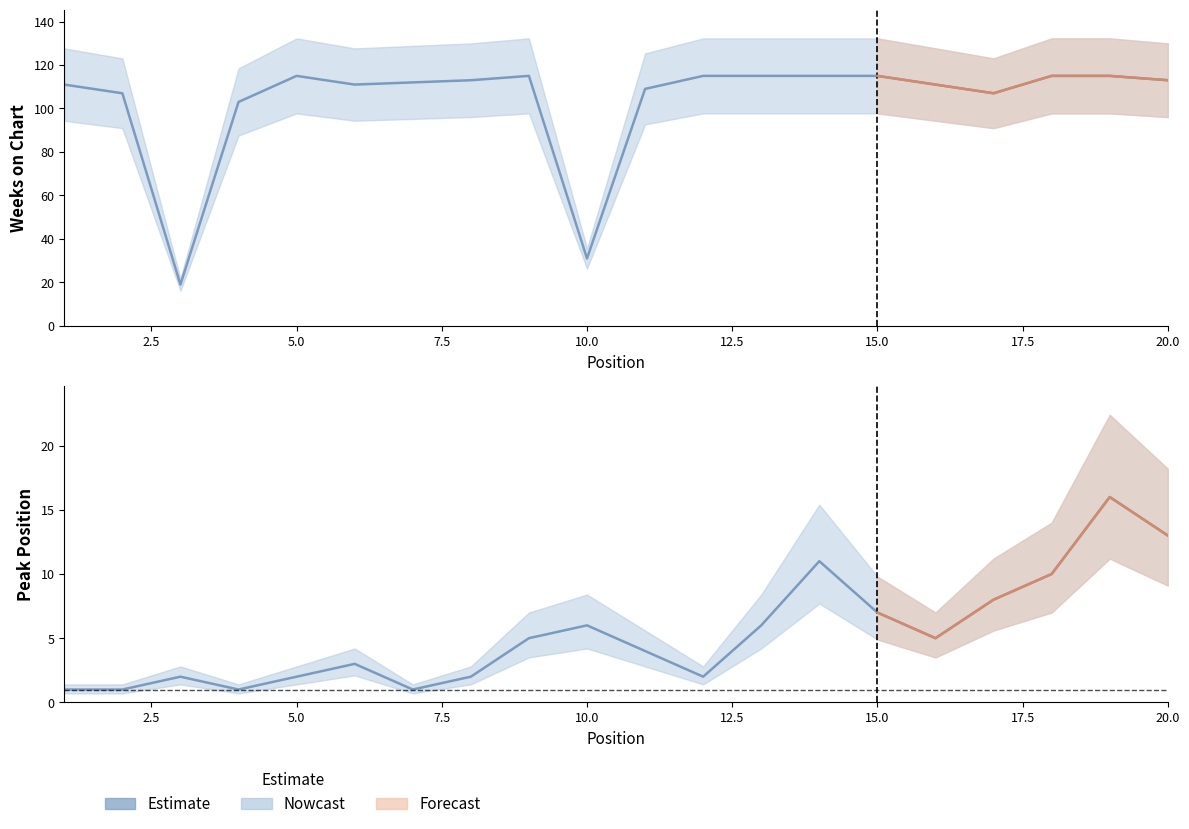

How many values in the Weeks on Chart (mean) series are below 113?

10